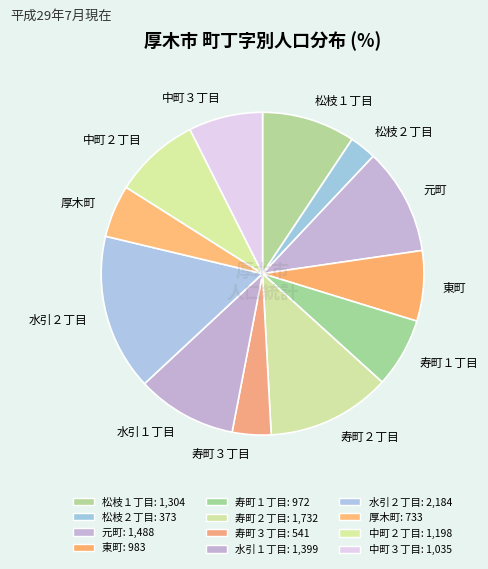

Which category has the smallest portion of the pie?

松枝２丁目